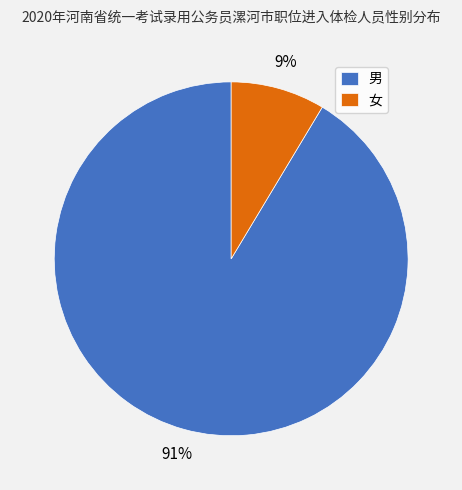

Which has a higher value, 女 or 男?

男